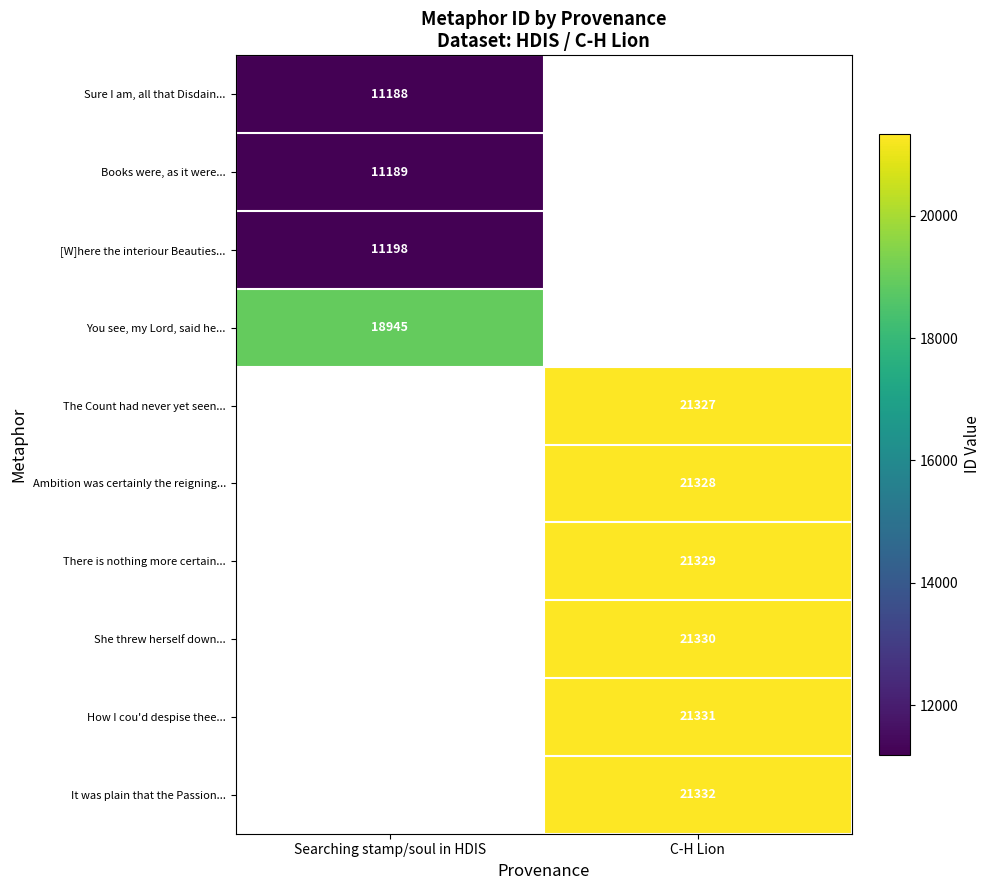

Is the value of It was plain that the Passion... at C-H Lion greater than the value of Books were, as it were... at Searching stamp/soul in HDIS?

Yes